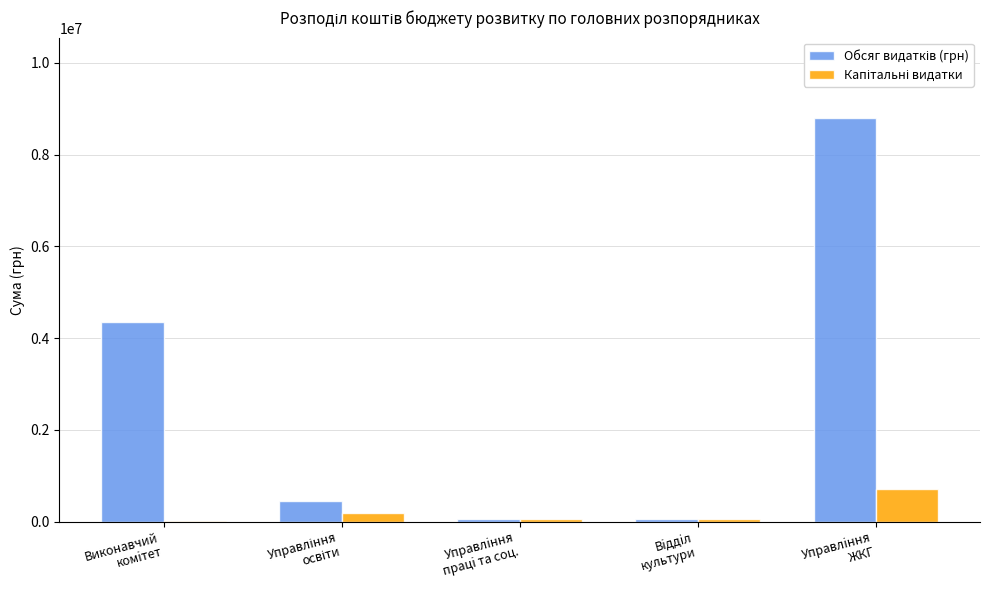

What is the greatest value displayed?

8793264